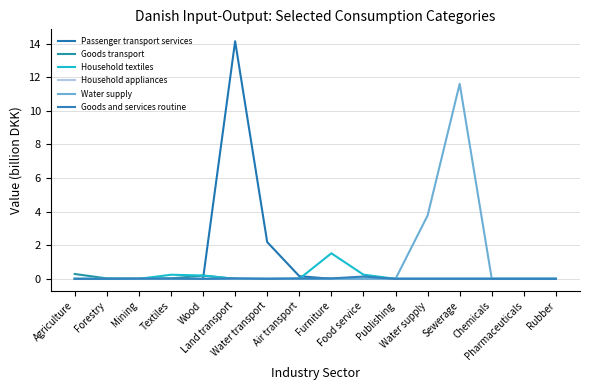

True or false: Water supply has more than 1 interior local peaks.

True